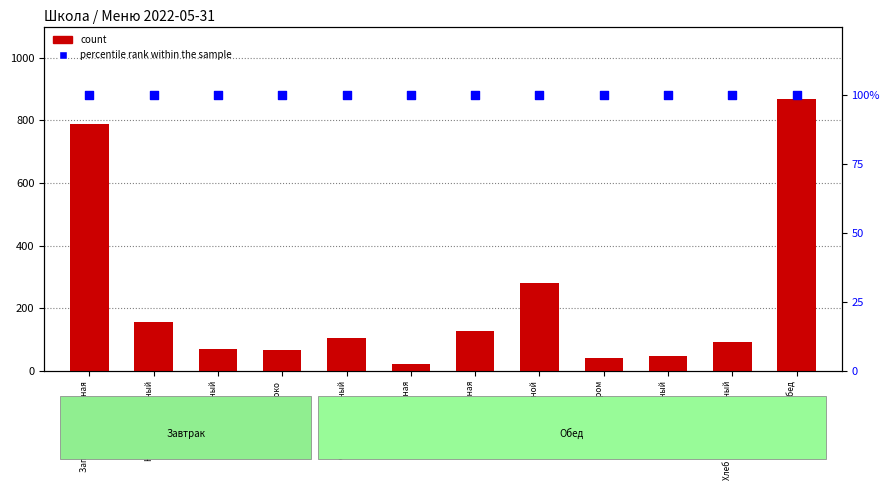

What are all the series names shown in the legend?

count, percentile rank within the sample